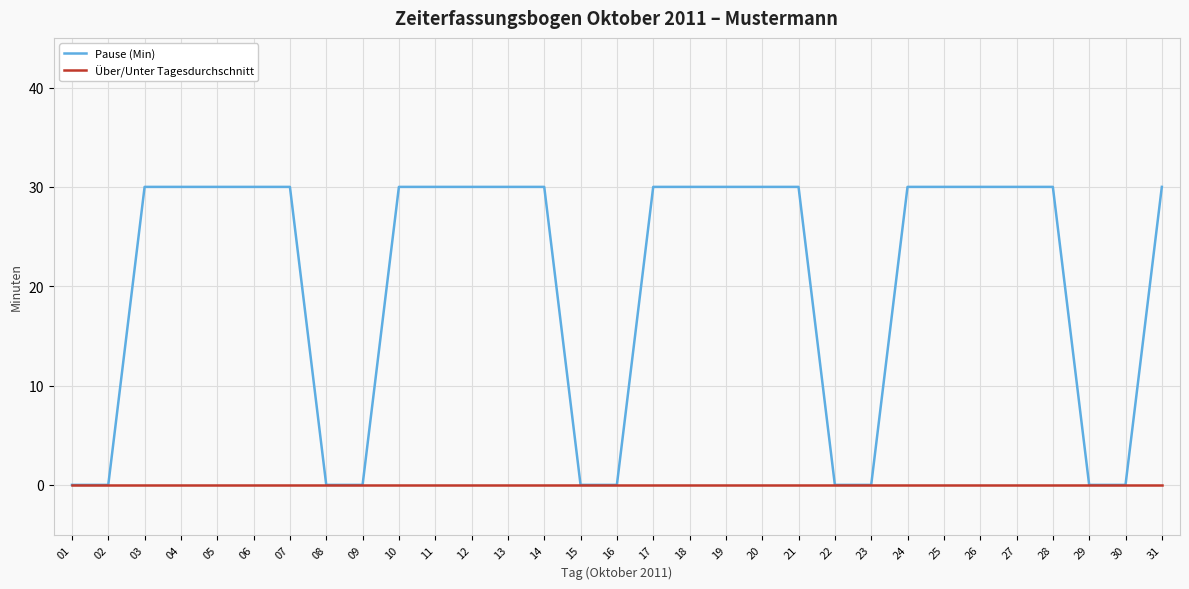

What is the difference between the maximum and minimum values in the Pause (Min) series?

30